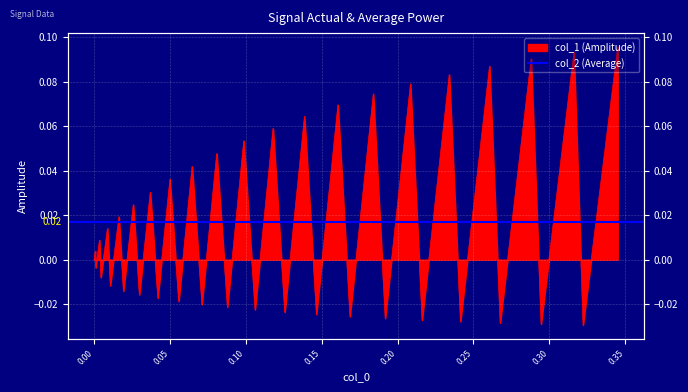

How many positive values are there?

20